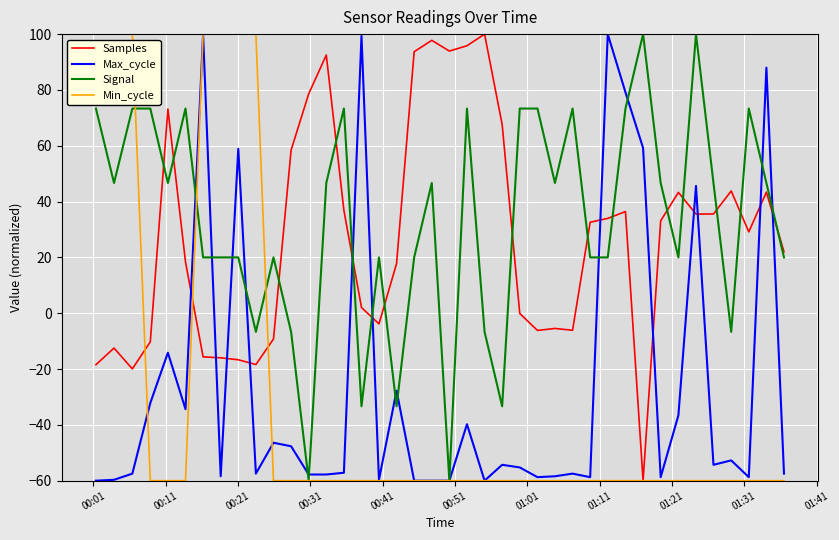

Count the number of categories in the chart.

40